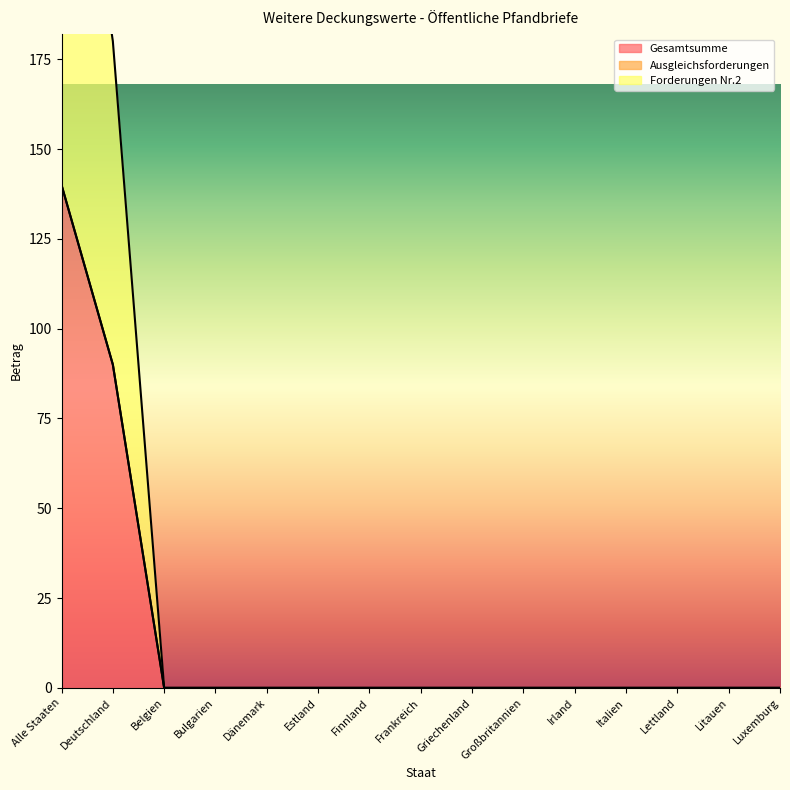

The Gesamtsumme series shows -59 at Estland. True or false?

False